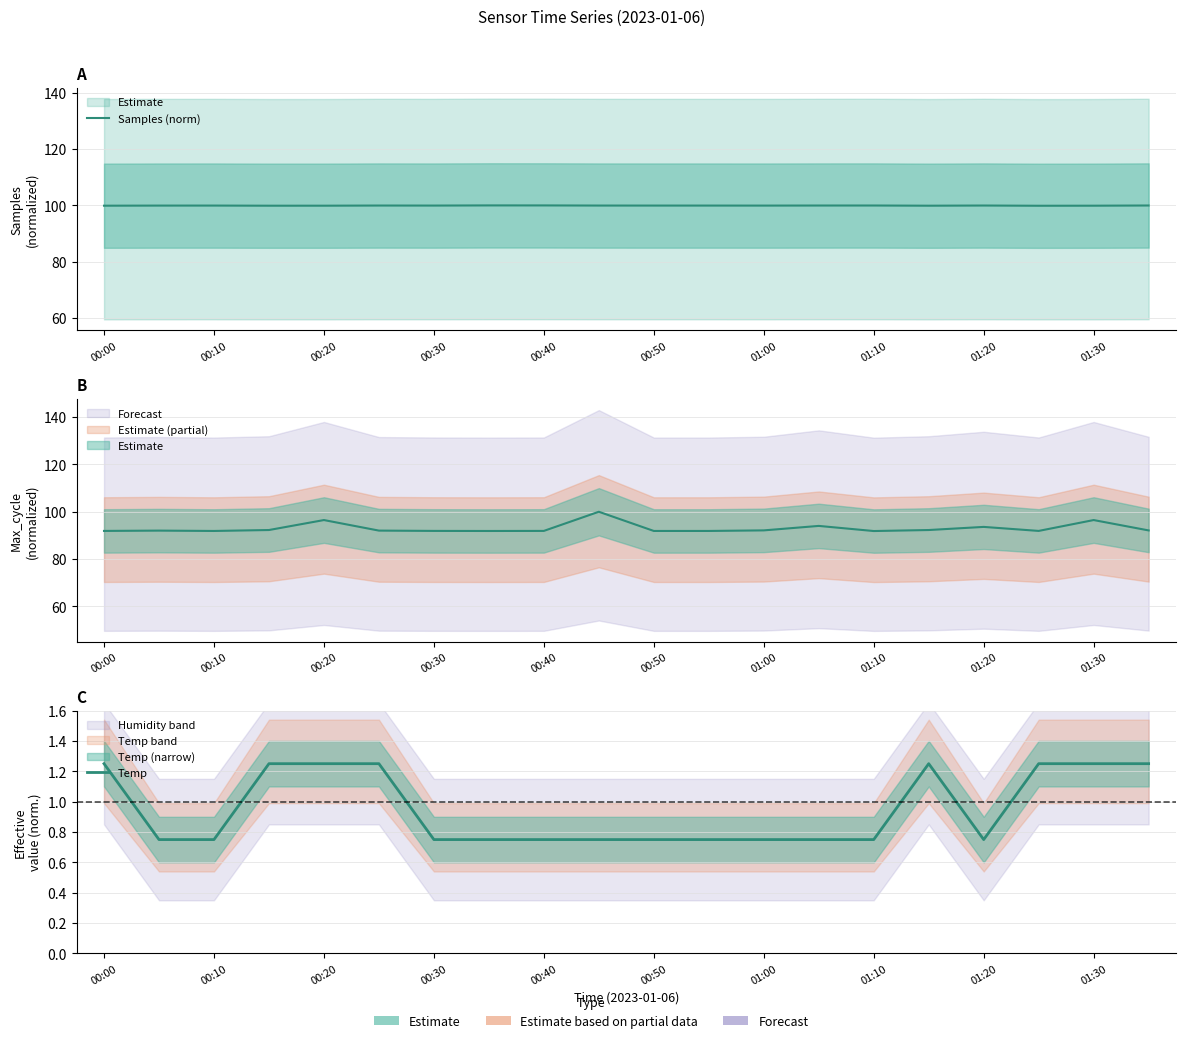

What is the highest value of the Temp series?

1.2